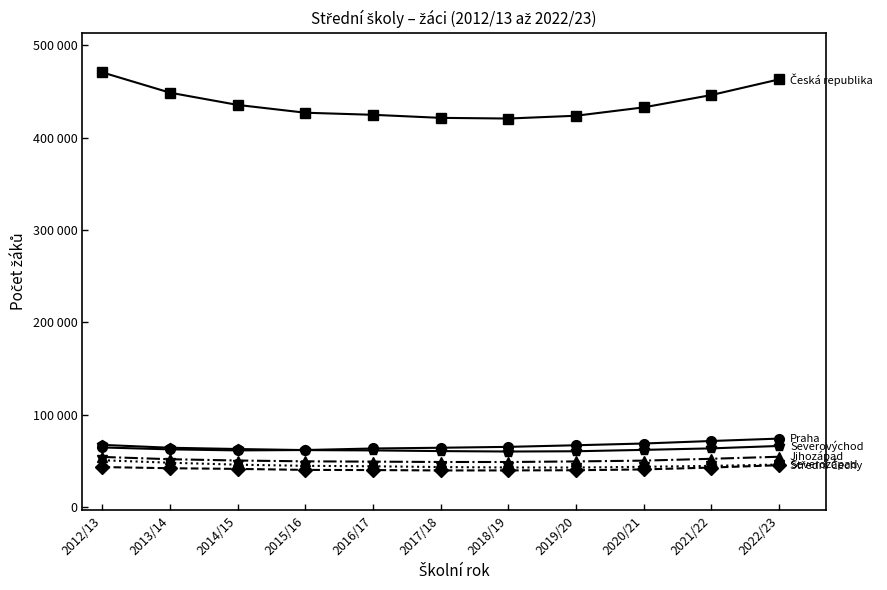

Reading right to left, transcribe all the data shown in this chart.

Česká republika: 463200	446254	432906	423838	420814	421535	424849	427107	435542	448792	470754
Praha: 73984	71376	68651	66762	65022	64060	63262	61598	61189	62309	64389
Střední Čechy: 45157	42592	40588	39706	39506	39468	39885	40067	41138	41866	43145
Jihozápad: 54321	52102	50099	49243	48623	48642	49006	49335	50222	51629	54102
Severozápad: 45875	44412	43417	42613	42692	43131	43985	44463	45717	47834	50512
Severovýchod: 65994	63383	61763	60255	59975	60442	61180	61517	62688	64058	67163